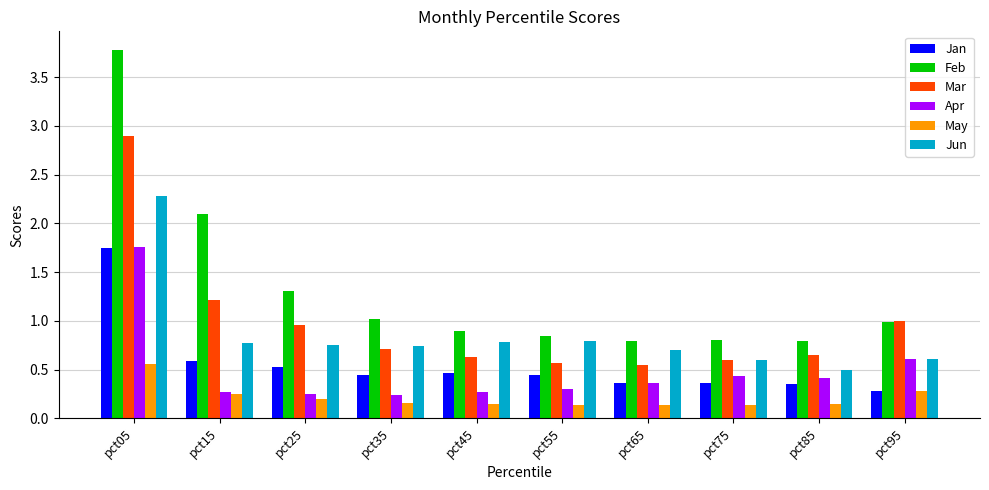

Which category has the highest value in the Jan series?

pct05